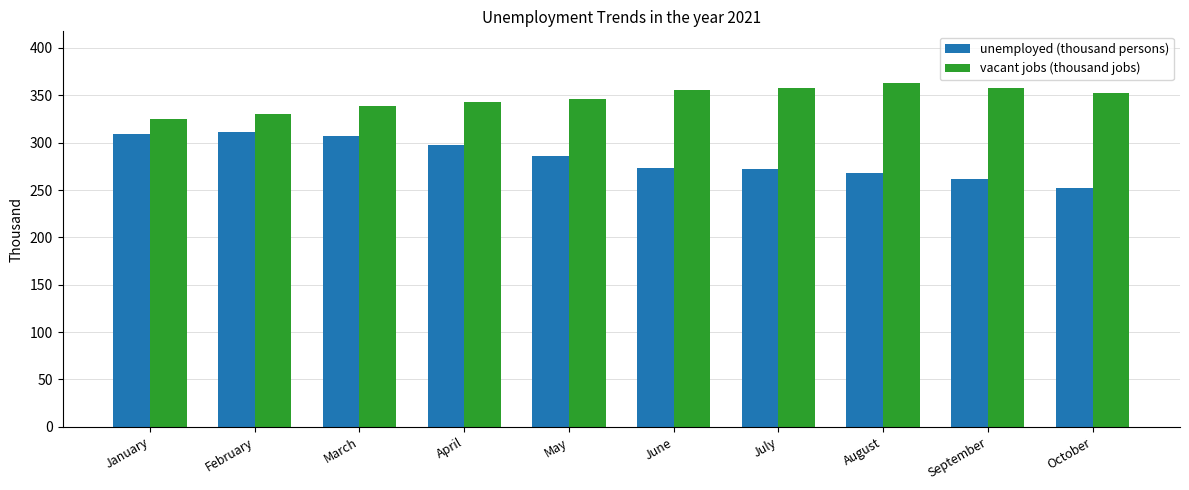

What is the average value of the unemployed (thousand persons) series?

283.8